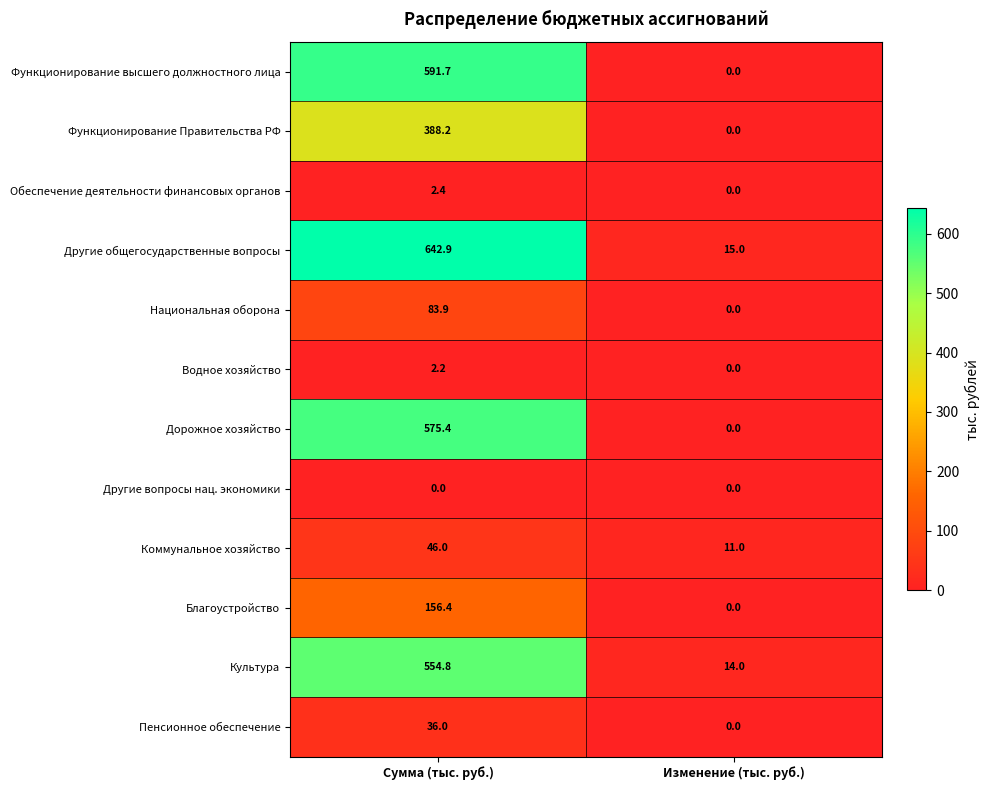

Which series has the widest spread of values?

Другие общегосударственные вопросы